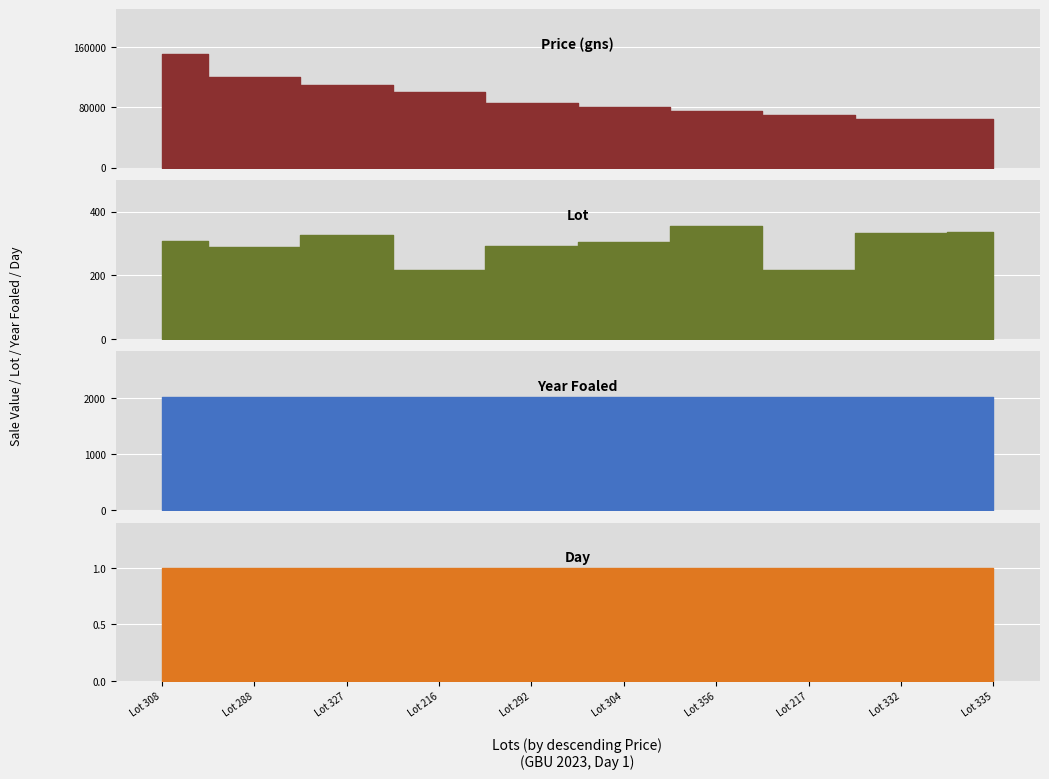

What position from the left is Lot 216?

4